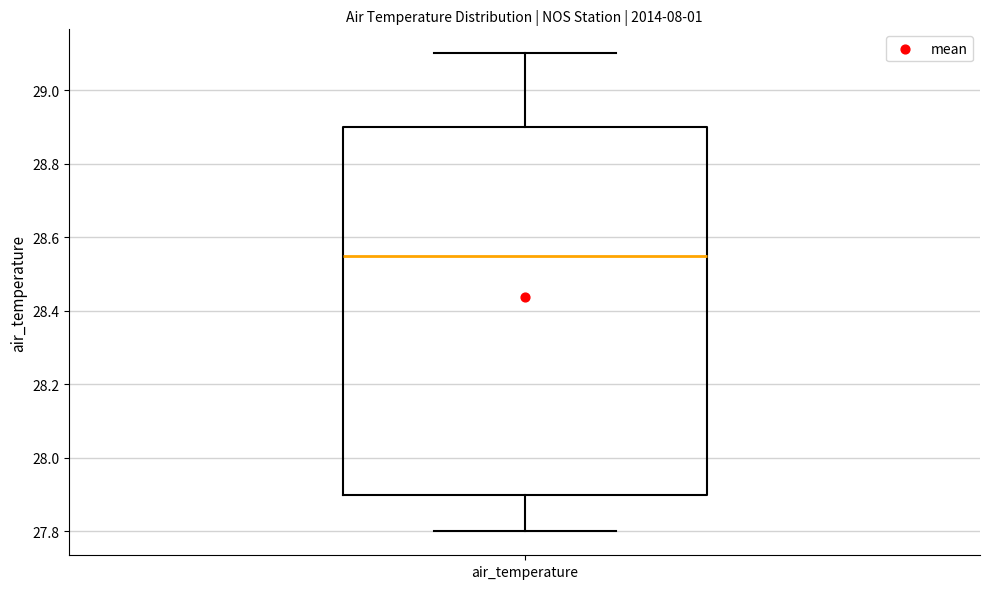

Read this box plot against the y-axis: the position of the median line, the range covered by the box, and the ends of both whiskers. The values are not printed on the chart, so give them approximately, as read against the axis.

median 28.56, box 27.90 to 28.90, whiskers 27.80 to 29.10